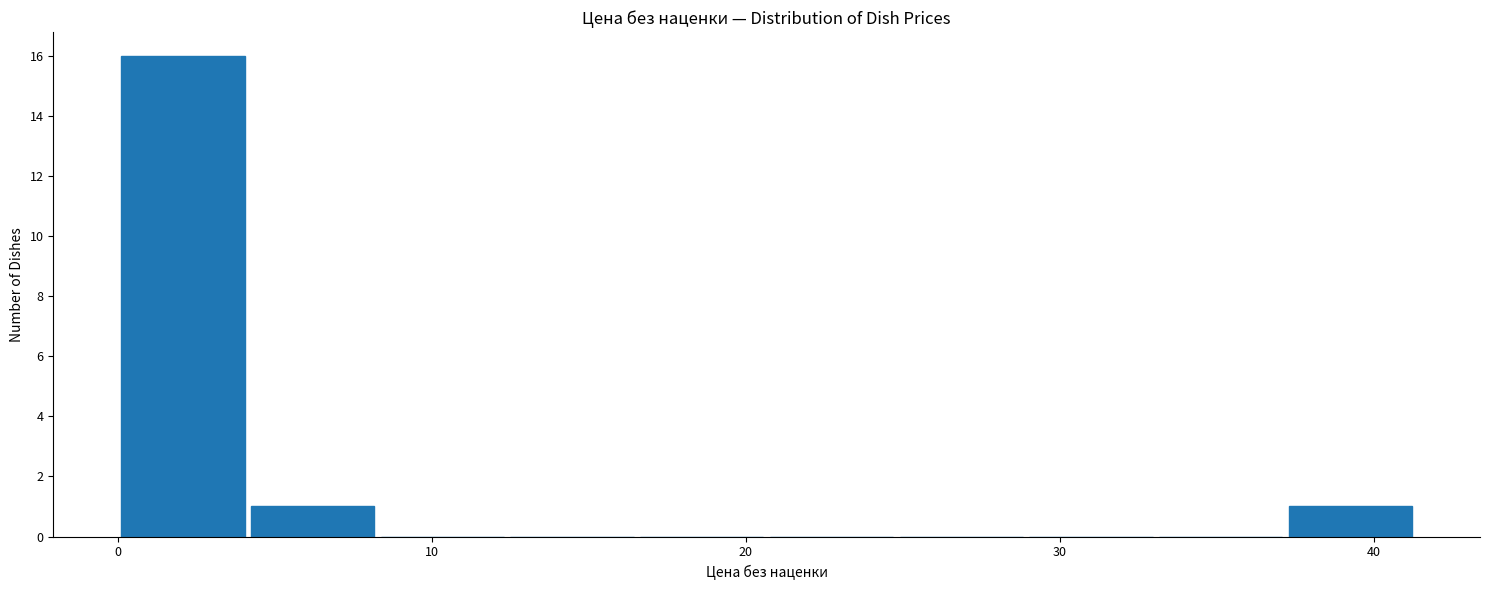

Over which range of the x-axis is the bar tallest?

0 to 4